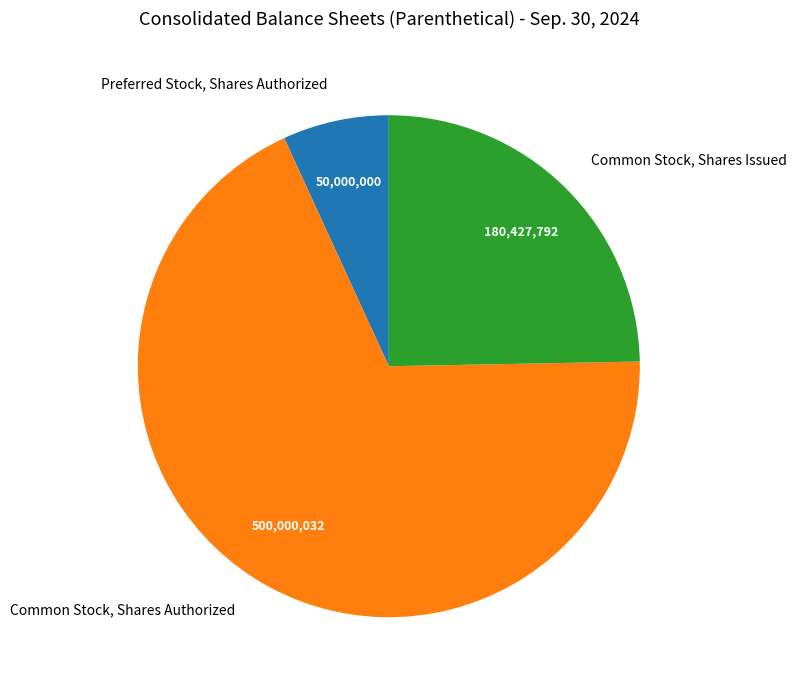

The Common Stock, Shares Authorized slice represents 68% of the pie. True or false?

True